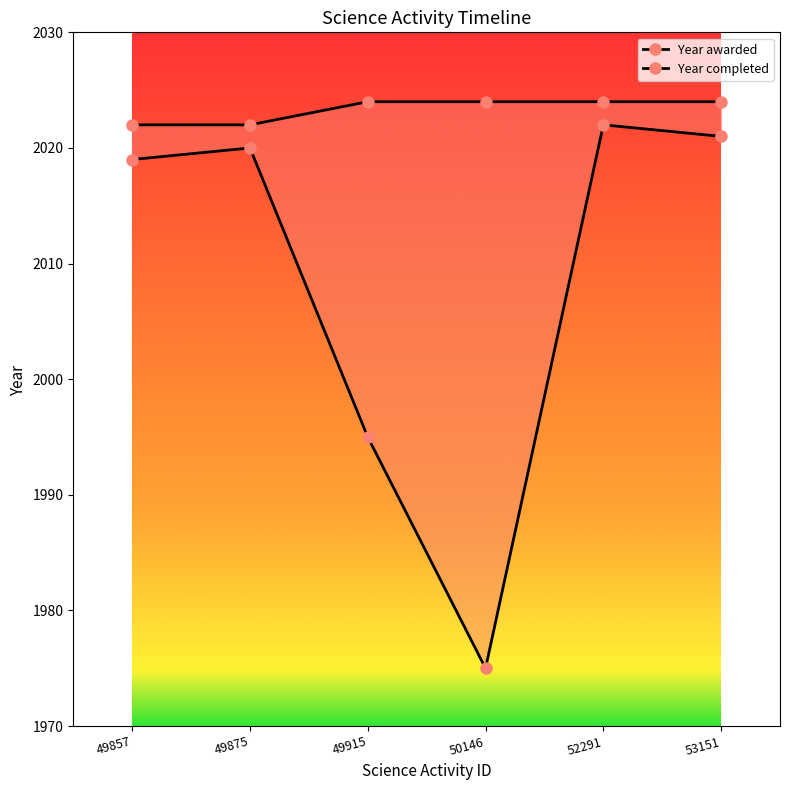

Where is Year completed nearest to the value 2023?

49857